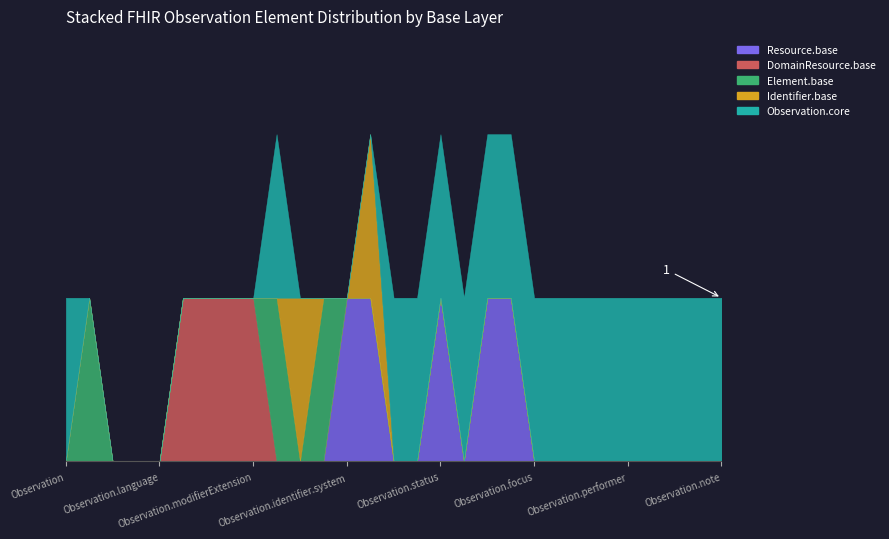

Does the chart display data point markers on the line(s)?

No